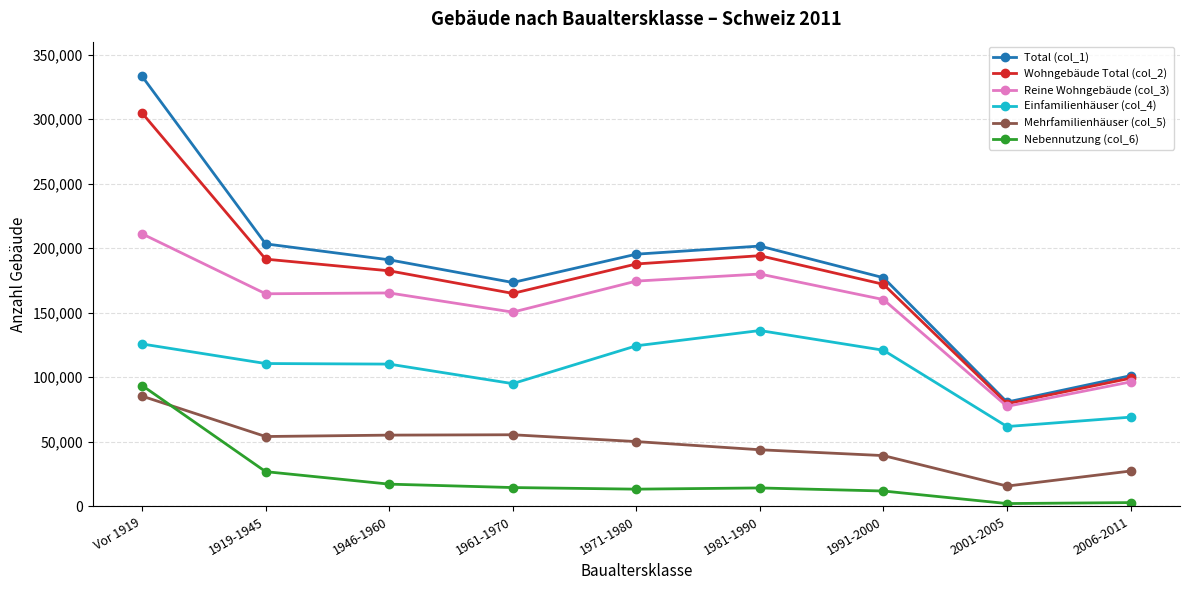

At which category is the sum across all series the highest?

Vor 1919